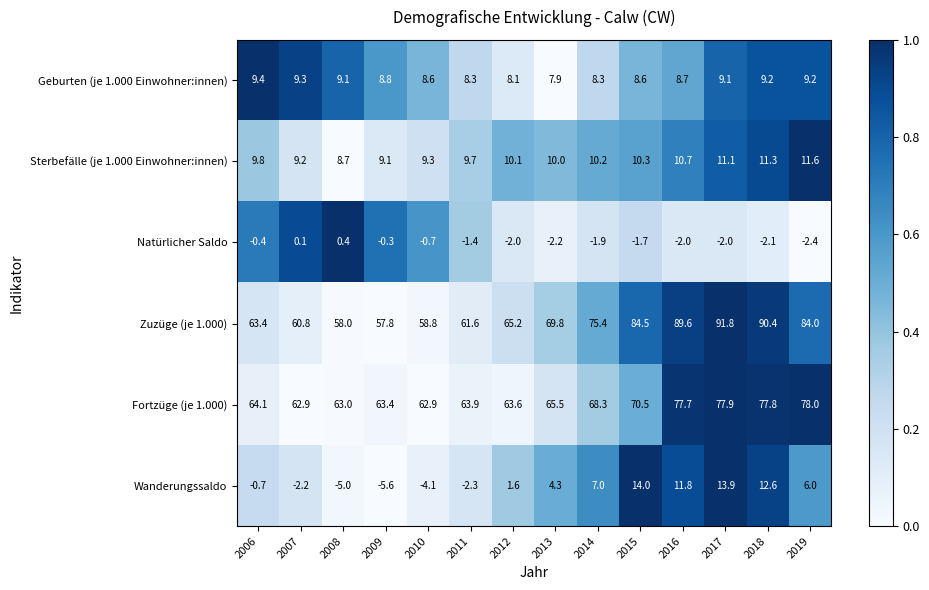

At which label is Fortzüge (je 1.000) closest to 70?

2015